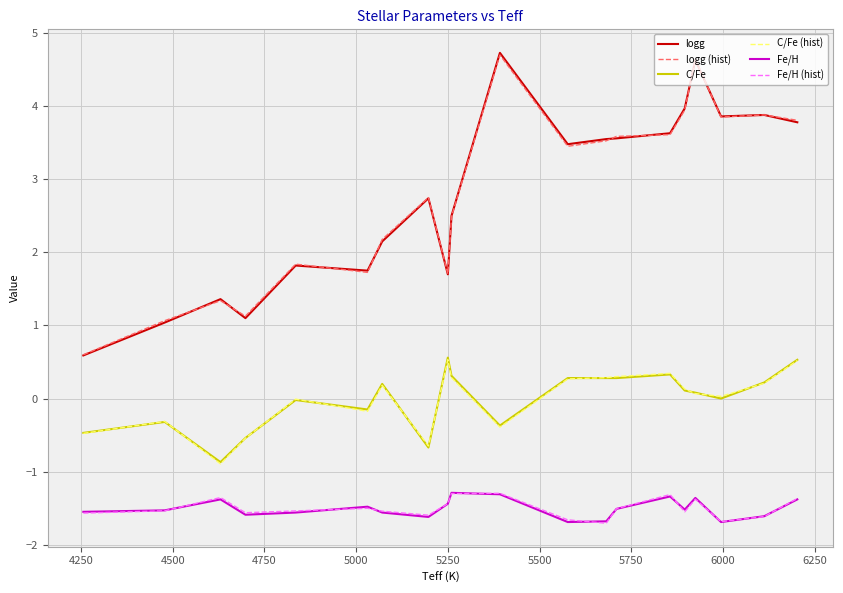

What is the minimum value shown in the chart?

-1.7